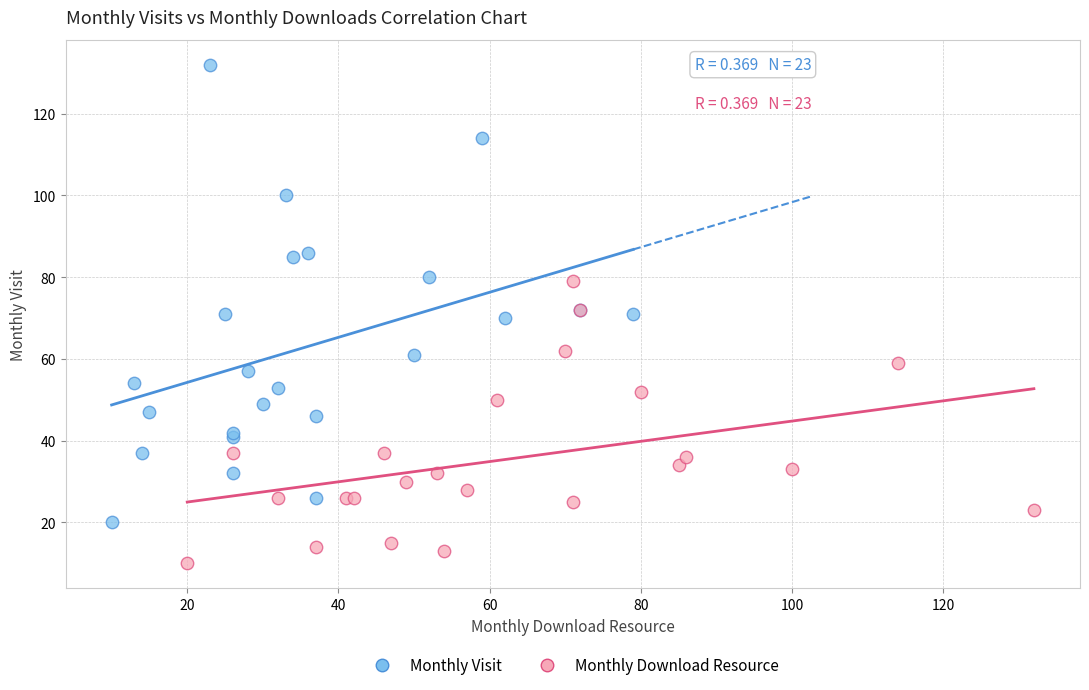

Which series contains the lowest Y value?

Monthly Download Resource